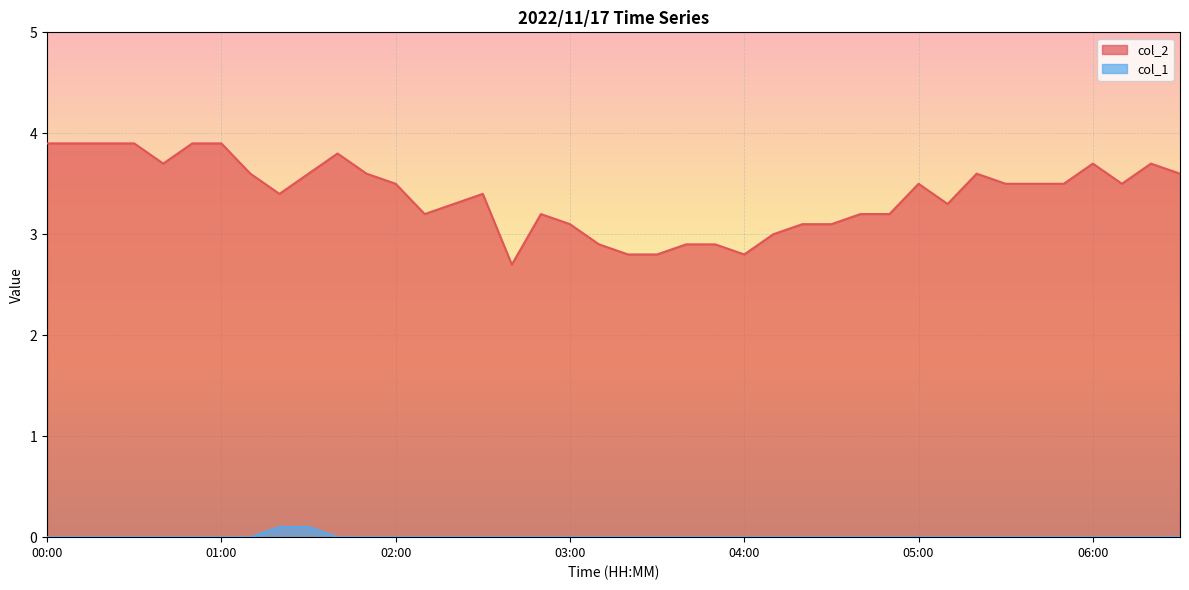

What is the minimum value for col_2?

2.7